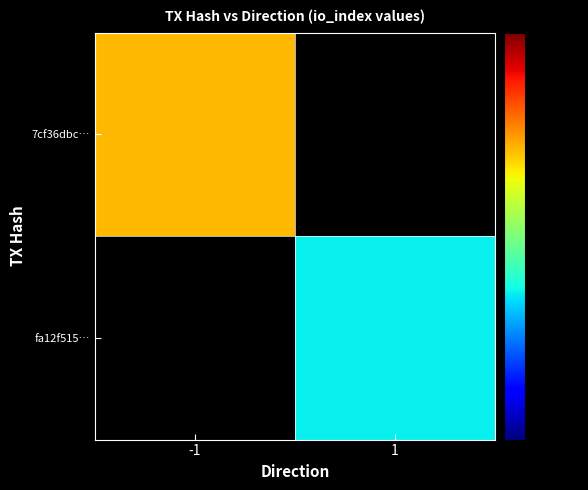

What is the smallest value displayed?

12.0